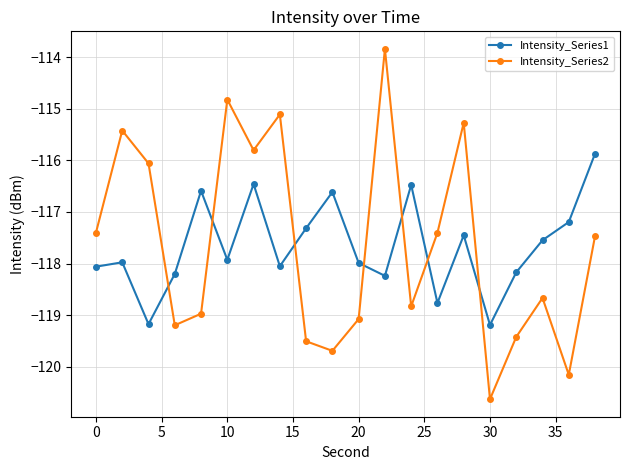

What is the value of the Intensity_Series1 point at the 13th from the left?

-116.5